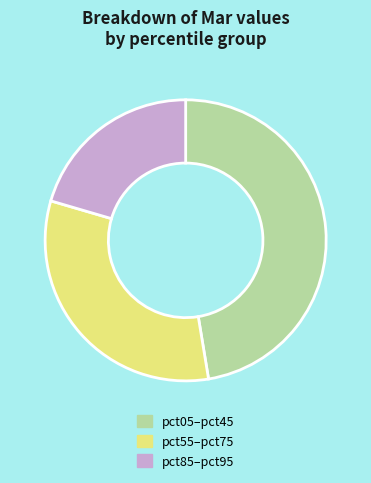

Rank the categories by value from lowest to highest.

pct85–pct95, pct55–pct75, pct05–pct45